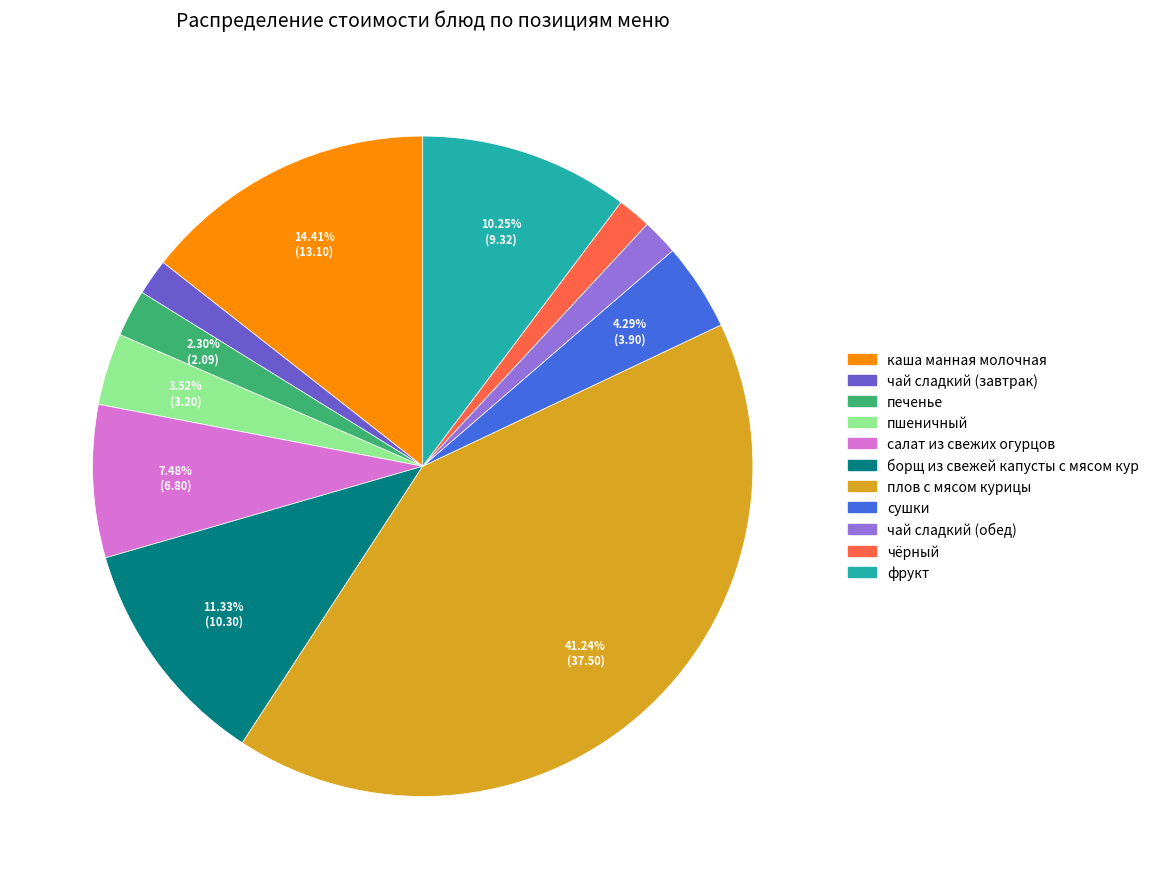

Combined, do плов с мясом курицы and пшеничный account for over 50%?

No